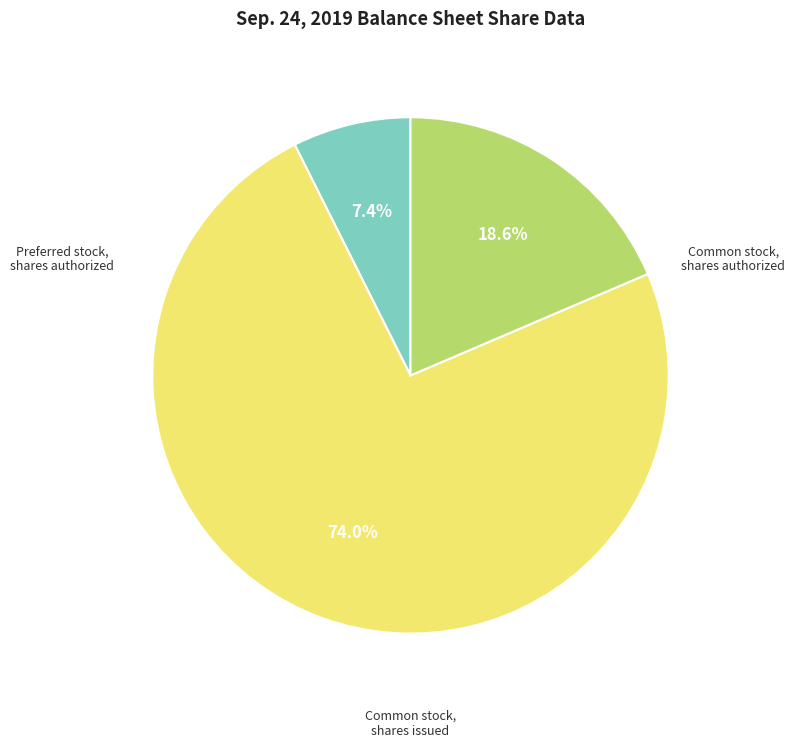

Does any single category account for the majority?

Yes